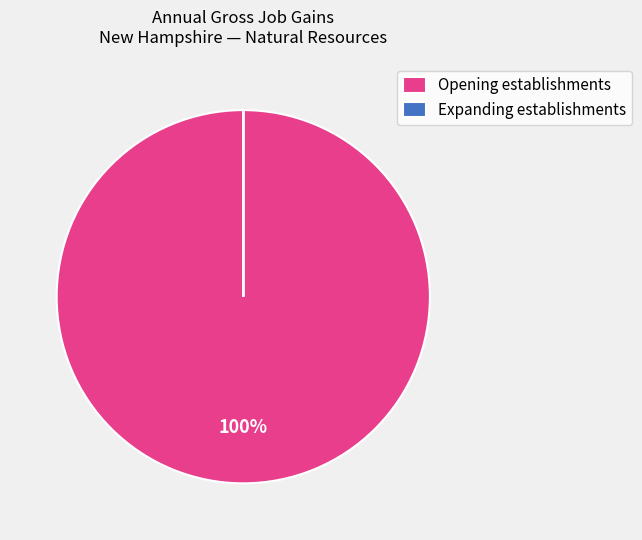

Which slice is the largest?

Opening establishments